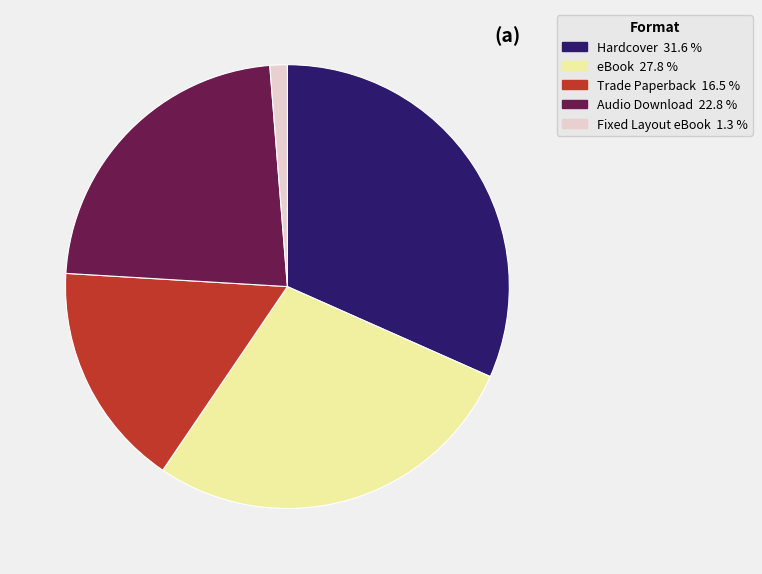

Count the number of slices in the pie.

5